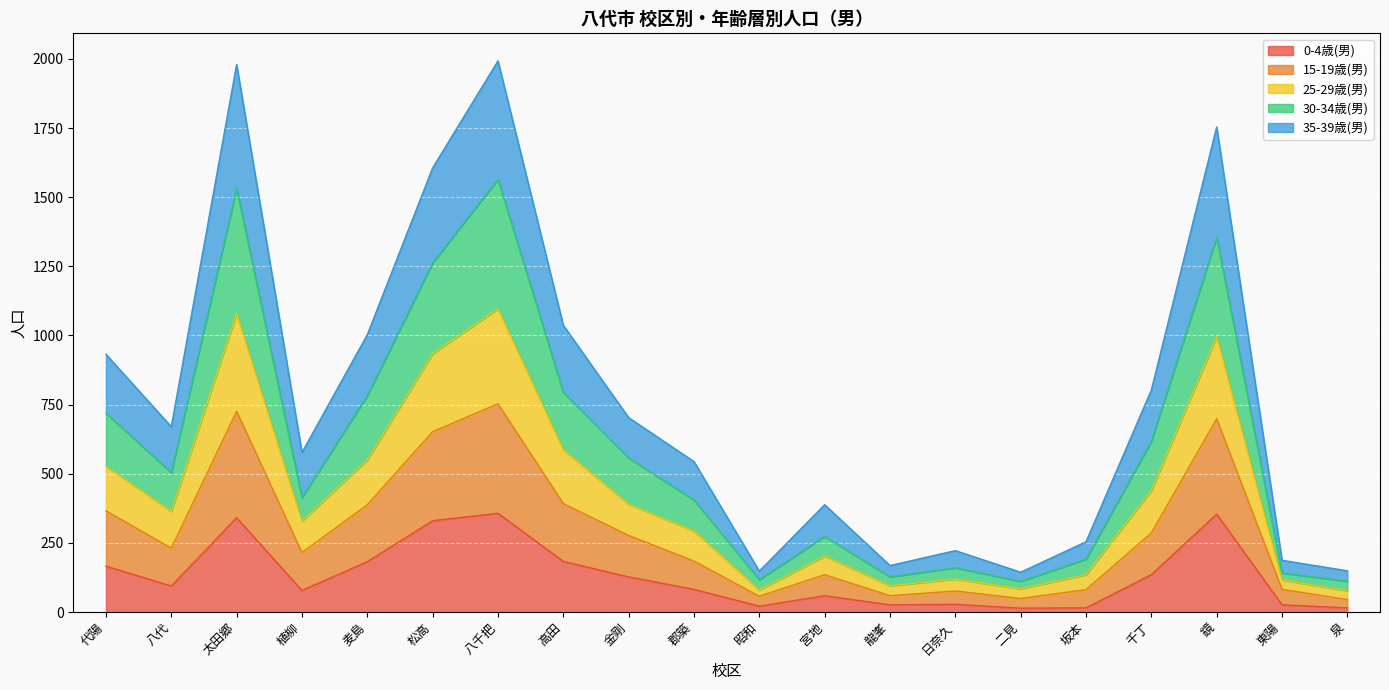

What are all the series names shown in the legend?

0-4歳(男), 15-19歳(男), 25-29歳(男), 30-34歳(男), 35-39歳(男)